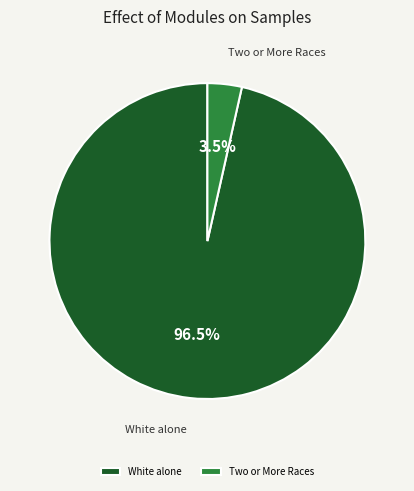

What percentage do Two or More Races and White alone together represent?

100.0%